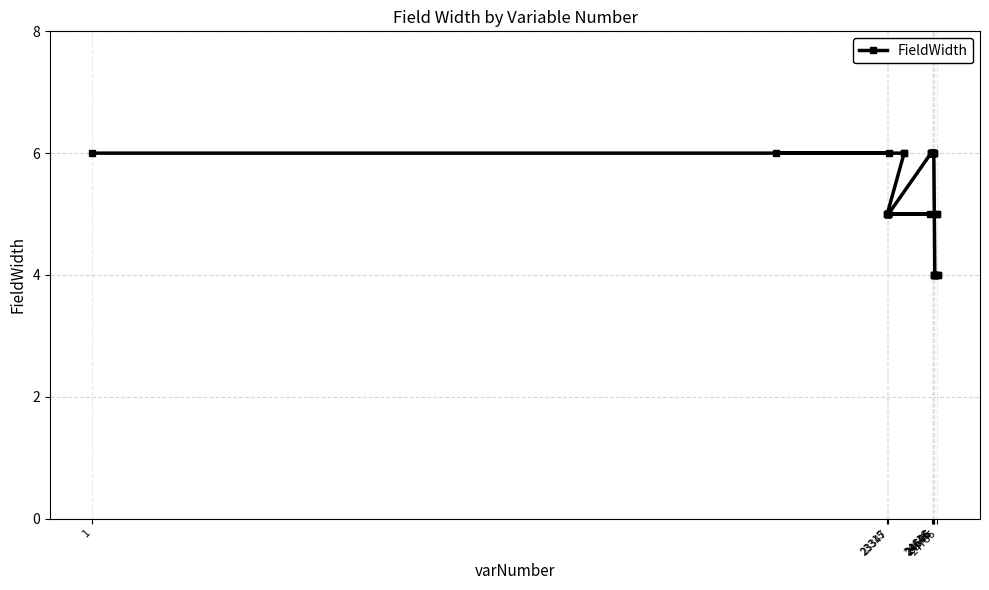

What is the greatest value displayed?

6